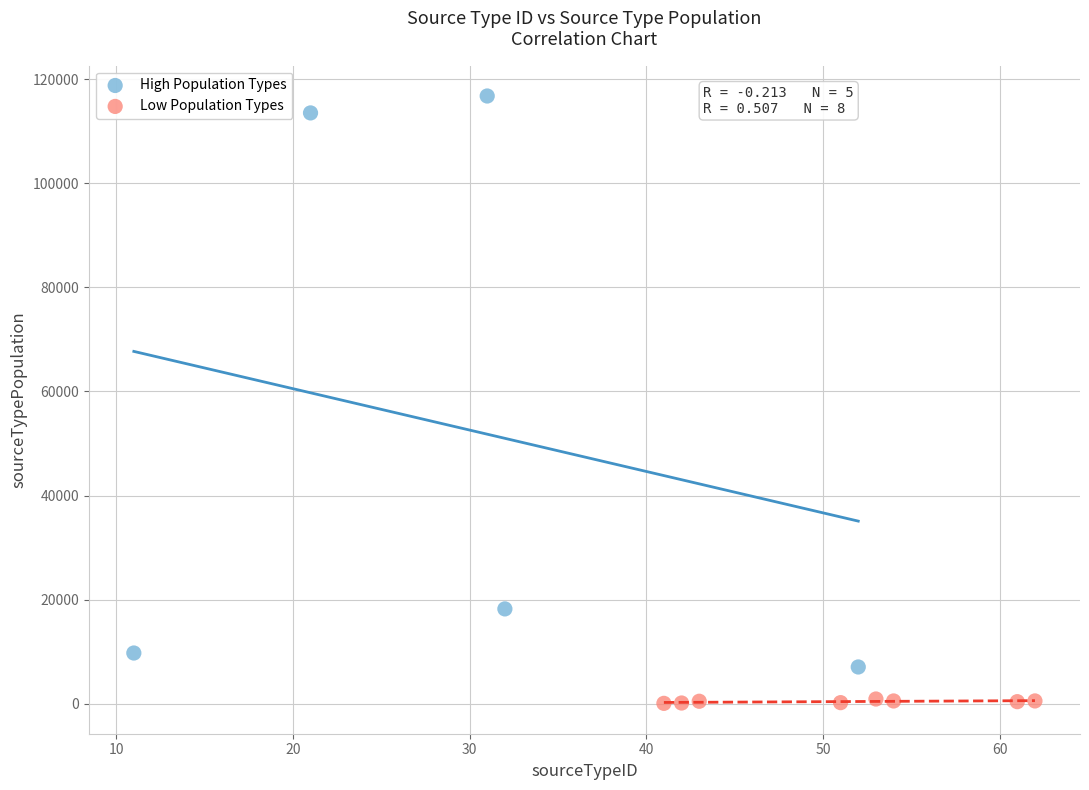

Which series has the widest spread of Y values?

High Population Types